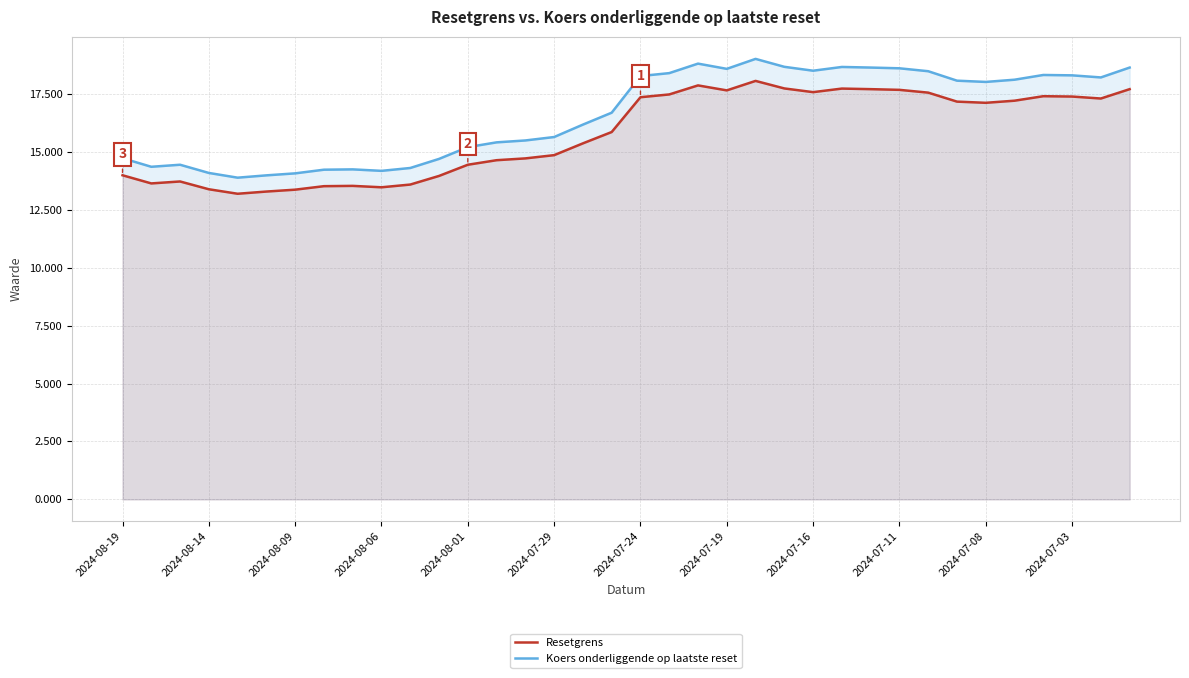

What is the difference between the maximum and minimum values in the Resetgrens series?

4.9